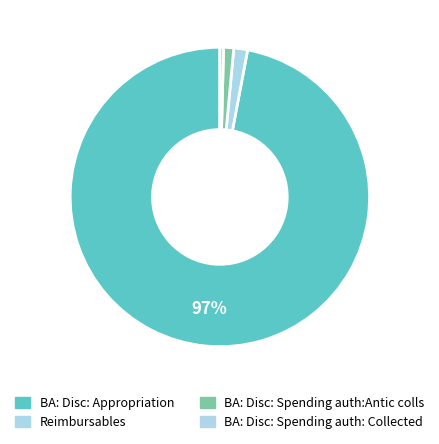

Count the number of slices in the pie.

4